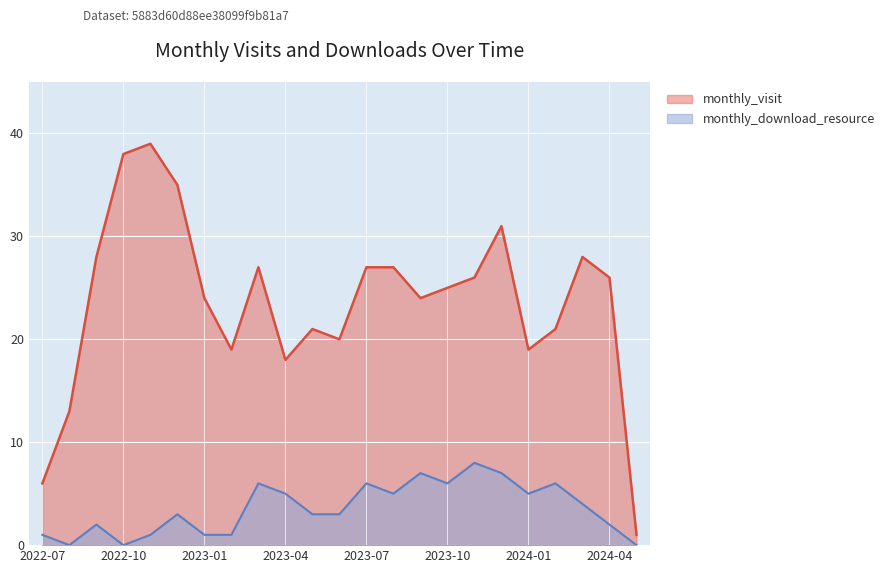

At which label does monthly_download_resource reach its minimum?

2022-08